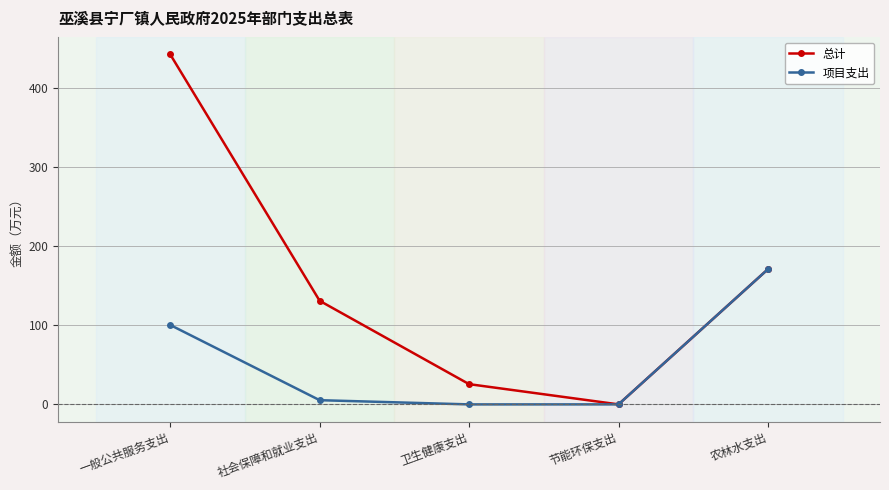

Which label corresponds to the largest value in the chart?

一般公共服务支出